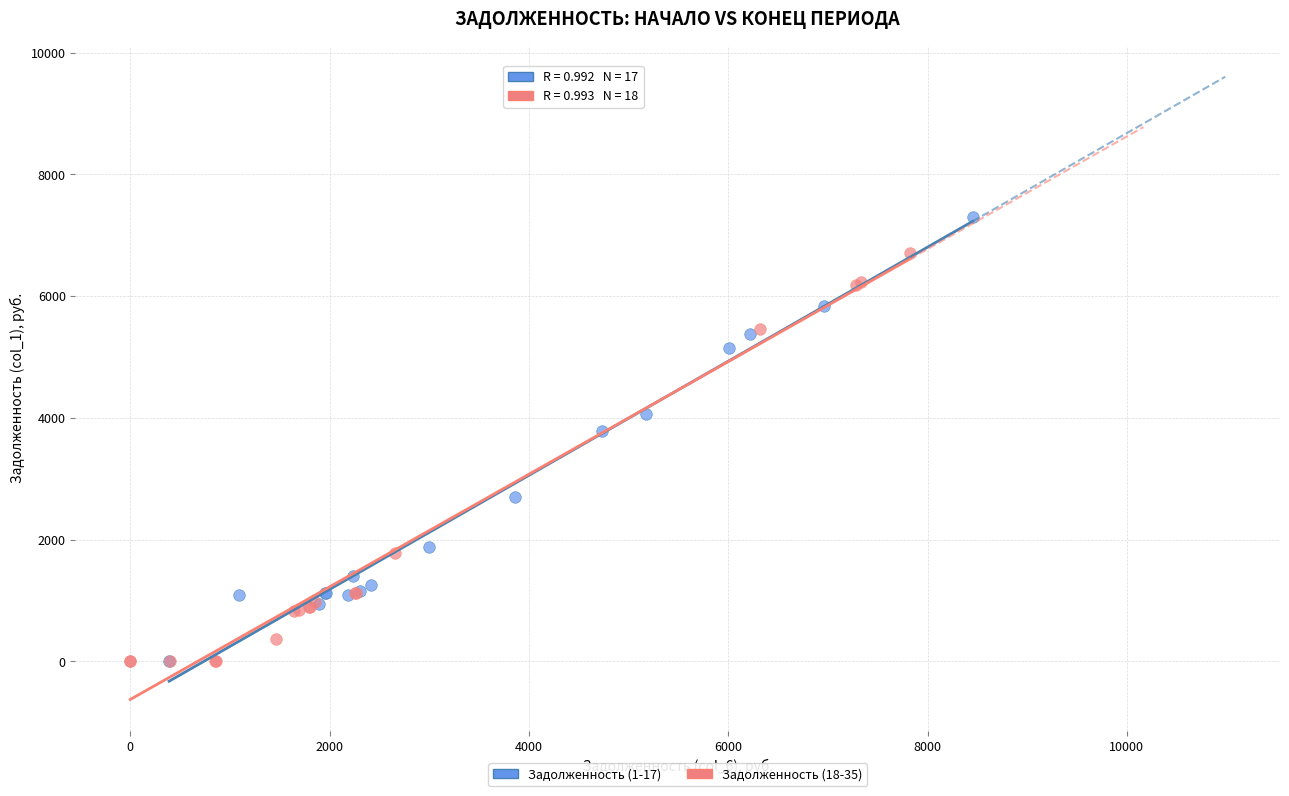

Which series contains the highest Y value?

Задолженность (1-17)